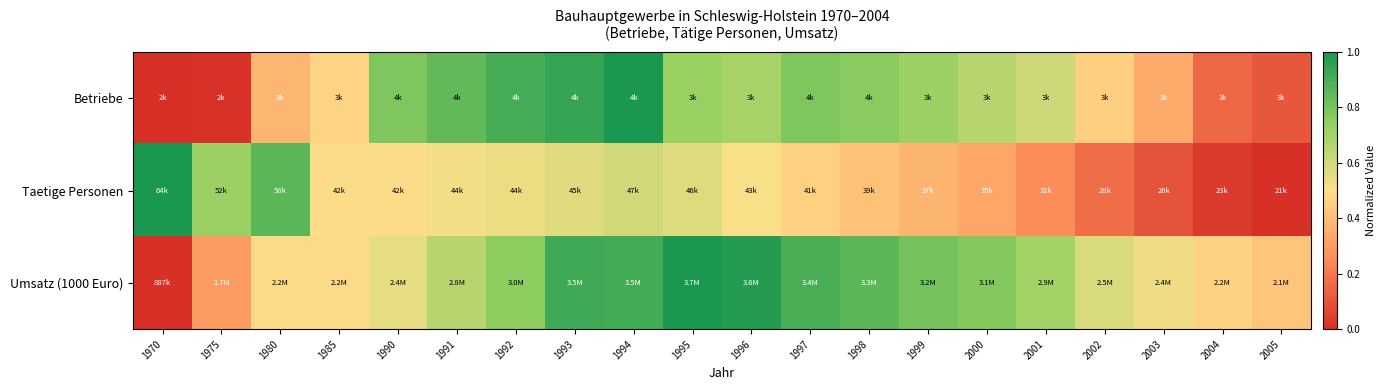

Which series changed the most between 1996 and 1998?

Umsatz (1000 Euro)